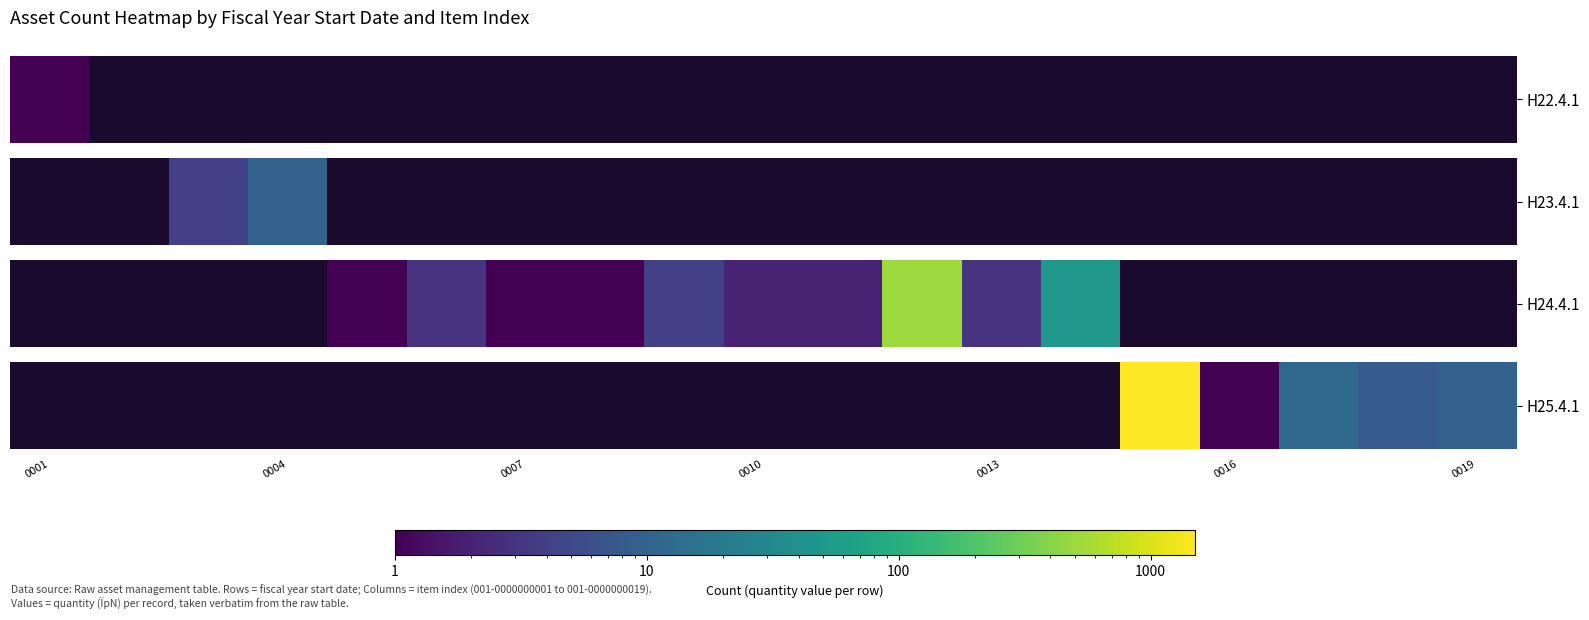

At which category does the chart reach its minimum across all series?

0001